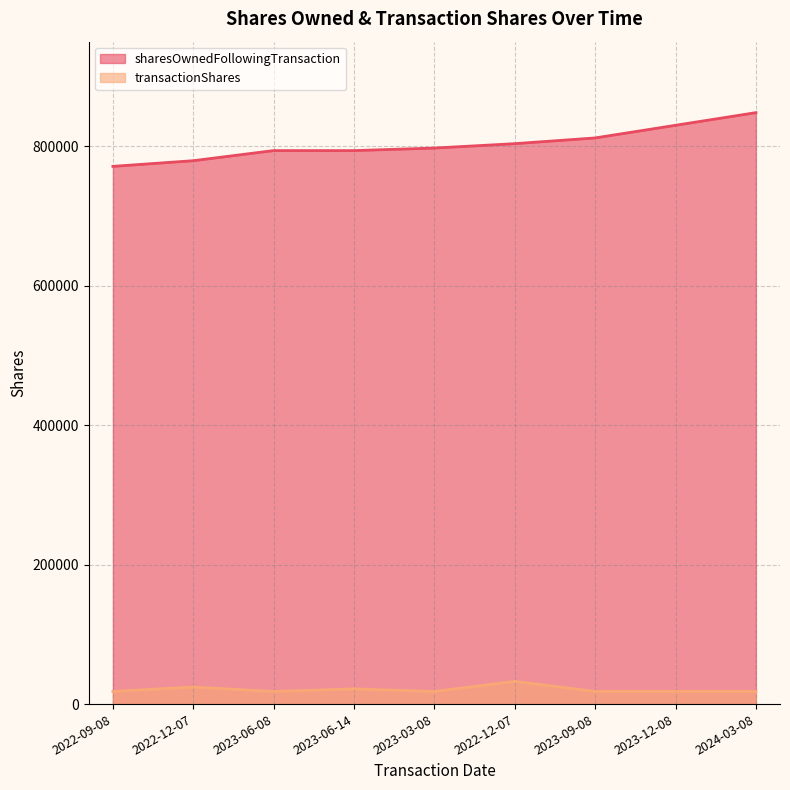

What is the label of the 6th point from the right?

2023-06-14